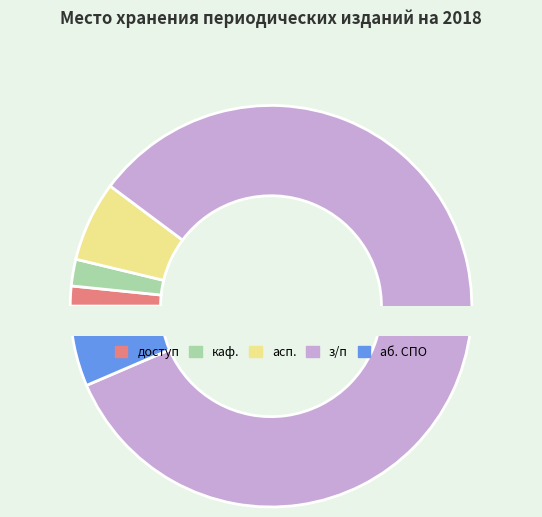

Which slice is the smallest?

доступ